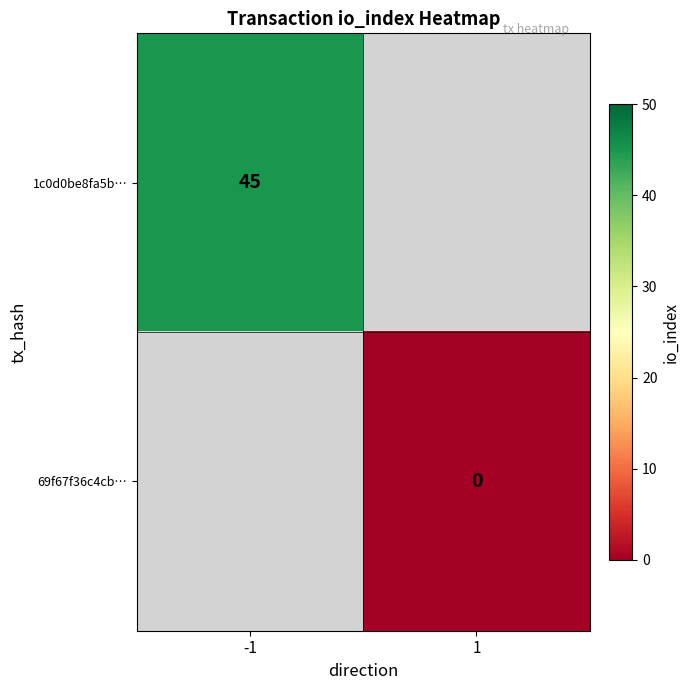

The value of 1c0d0be8fa5b… at -1 is 71. True or false?

False